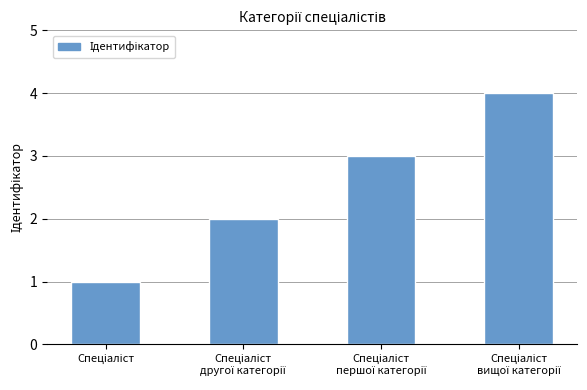

What is the greatest value displayed?

4